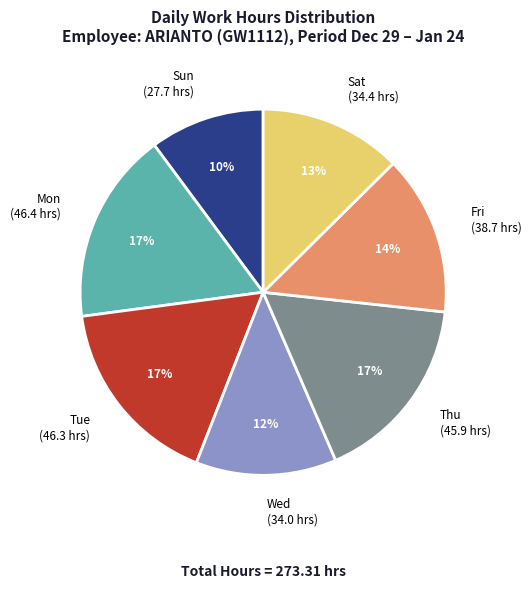

The Mon slice represents 17% of the pie. True or false?

True